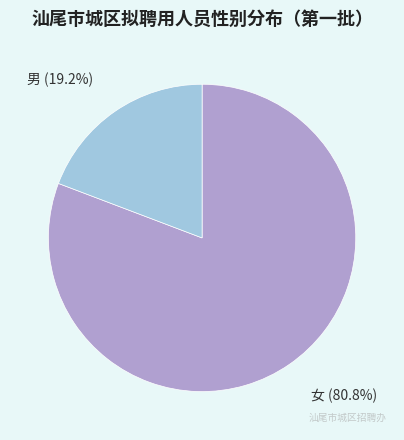

Count the number of slices in the pie.

2